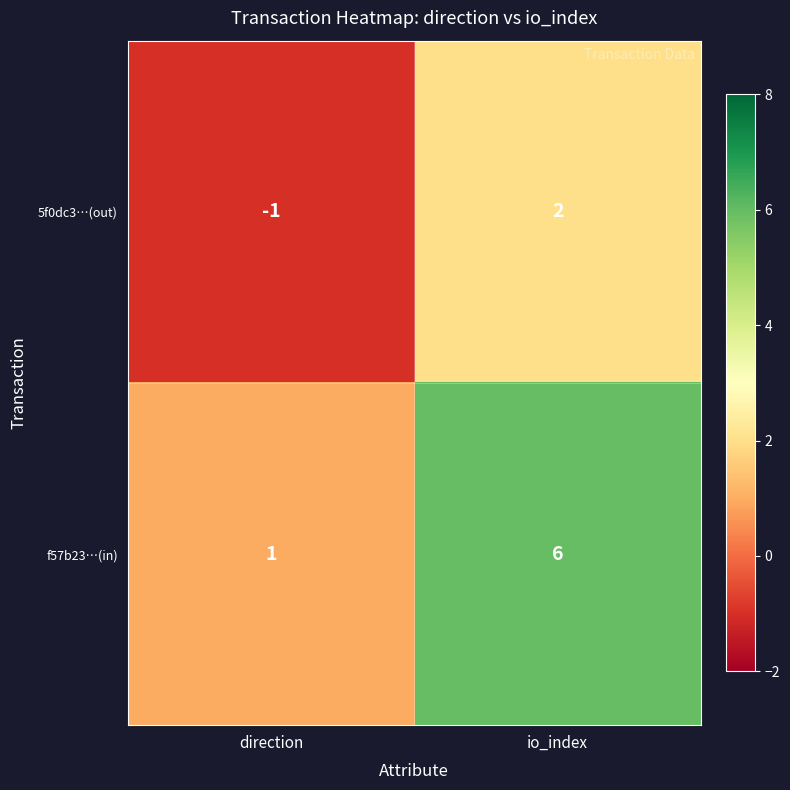

What is the difference between the f57b23…(in) values at io_index and direction?

5